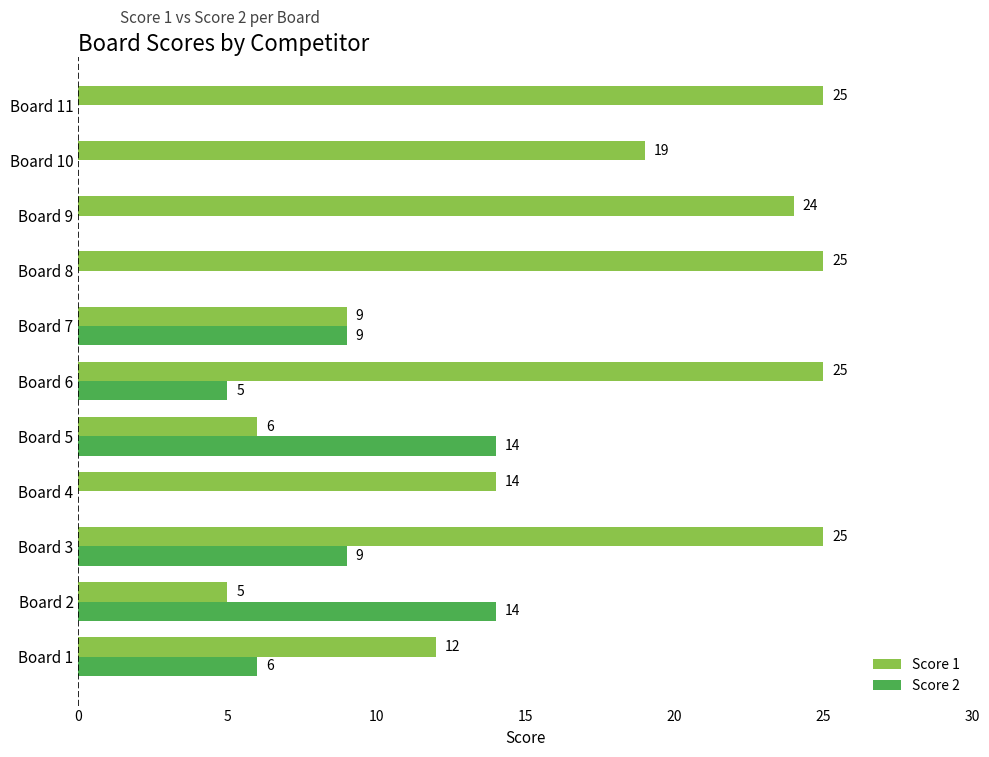

How many data points does each series have?

11